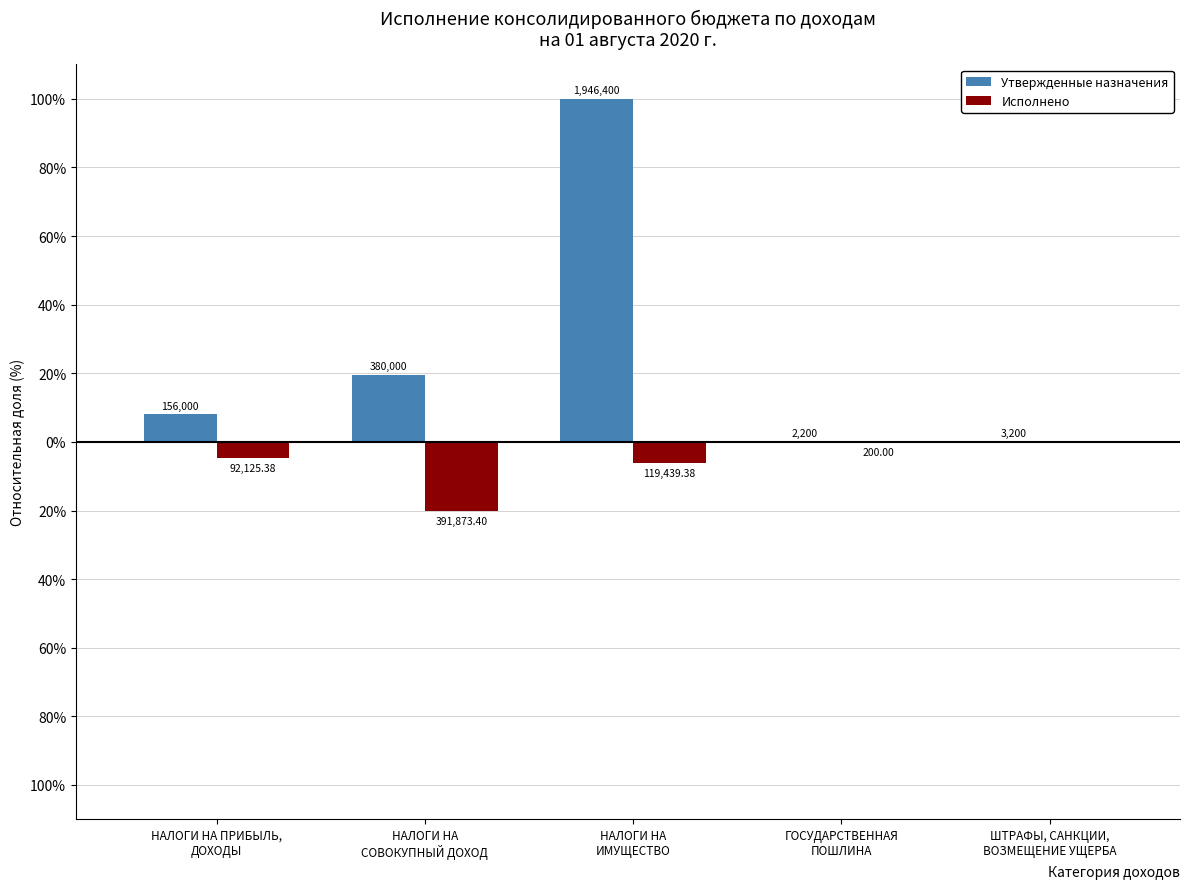

Reading left to right, list all the values displayed in this chart.

Утвержденные назначения: НАЛОГИ НА ПРИБЫЛЬ,
ДОХОДЫ=8.0	НАЛОГИ НА
СОВОКУПНЫЙ ДОХОД=19.5	НАЛОГИ НА
ИМУЩЕСТВО=100.0	ГОСУДАРСТВЕННАЯ
ПОШЛИНА=0.1	ШТРАФЫ, САНКЦИИ,
ВОЗМЕЩЕНИЕ УЩЕРБА=0.2
Исполнено: НАЛОГИ НА ПРИБЫЛЬ,
ДОХОДЫ=-4.7	НАЛОГИ НА
СОВОКУПНЫЙ ДОХОД=-20.1	НАЛОГИ НА
ИМУЩЕСТВО=-6.1	ГОСУДАРСТВЕННАЯ
ПОШЛИНА=-0.0	ШТРАФЫ, САНКЦИИ,
ВОЗМЕЩЕНИЕ УЩЕРБА=0.0